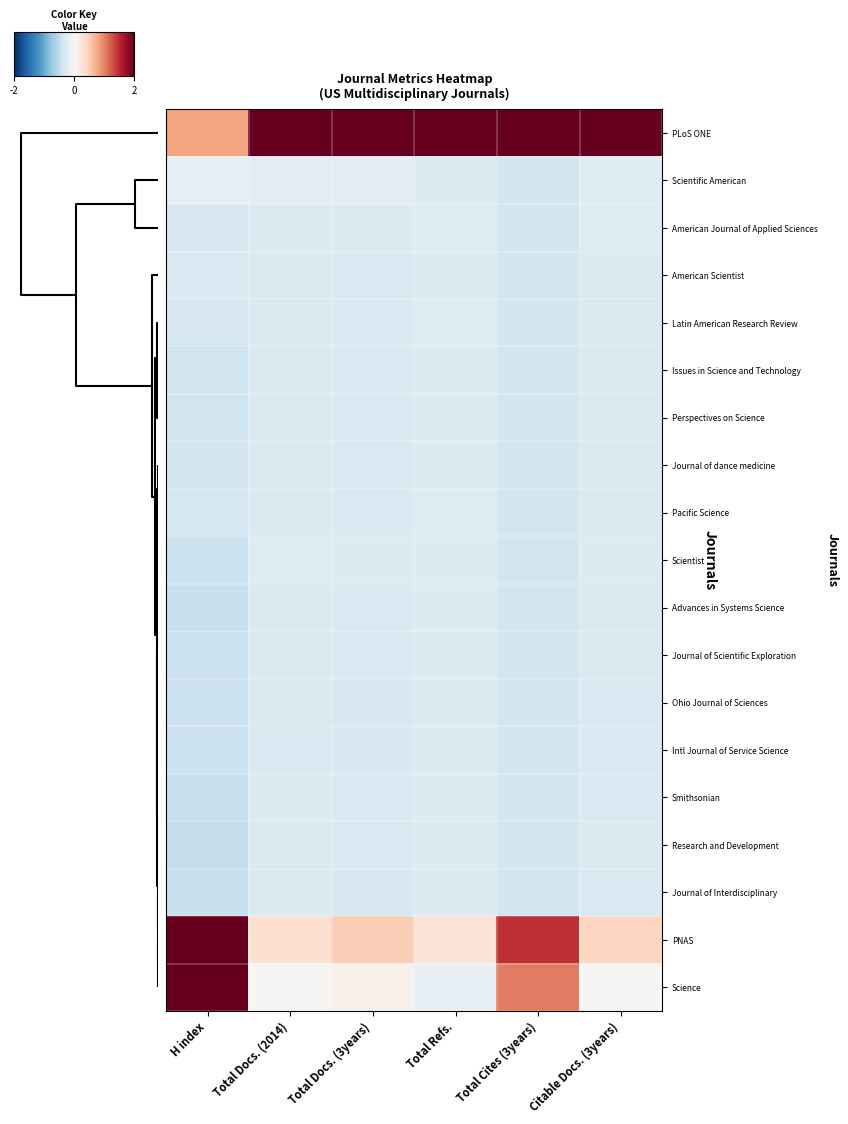

Which series has the widest spread of values?

Science